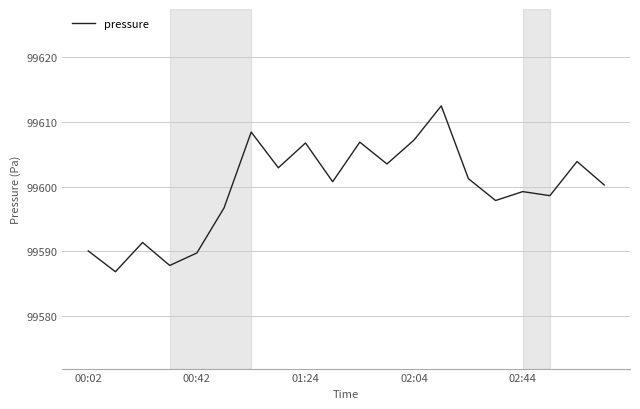

What is the average value?

99599.6